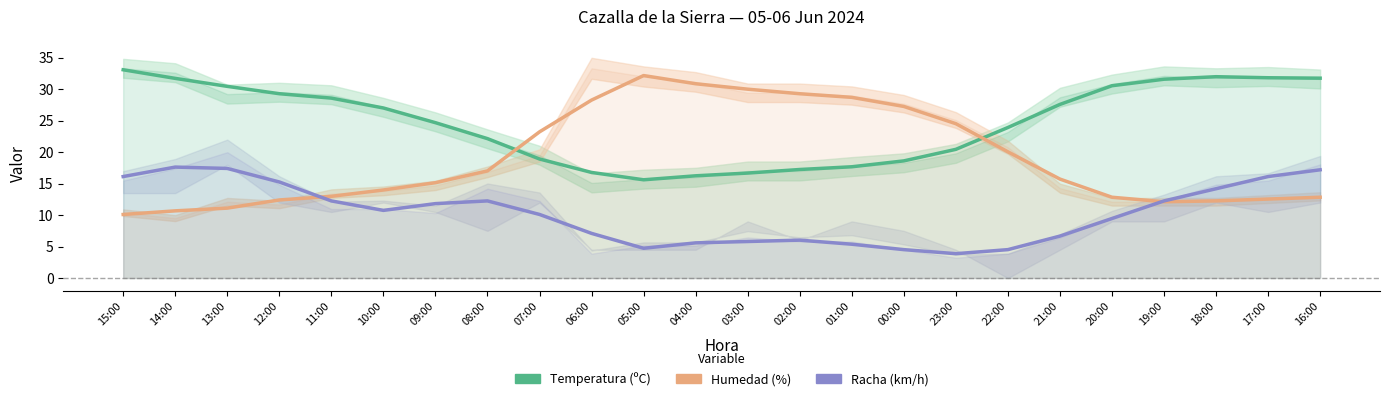

Is it true that Temperatura (ºC) equals 30.5 at 20:00?

True